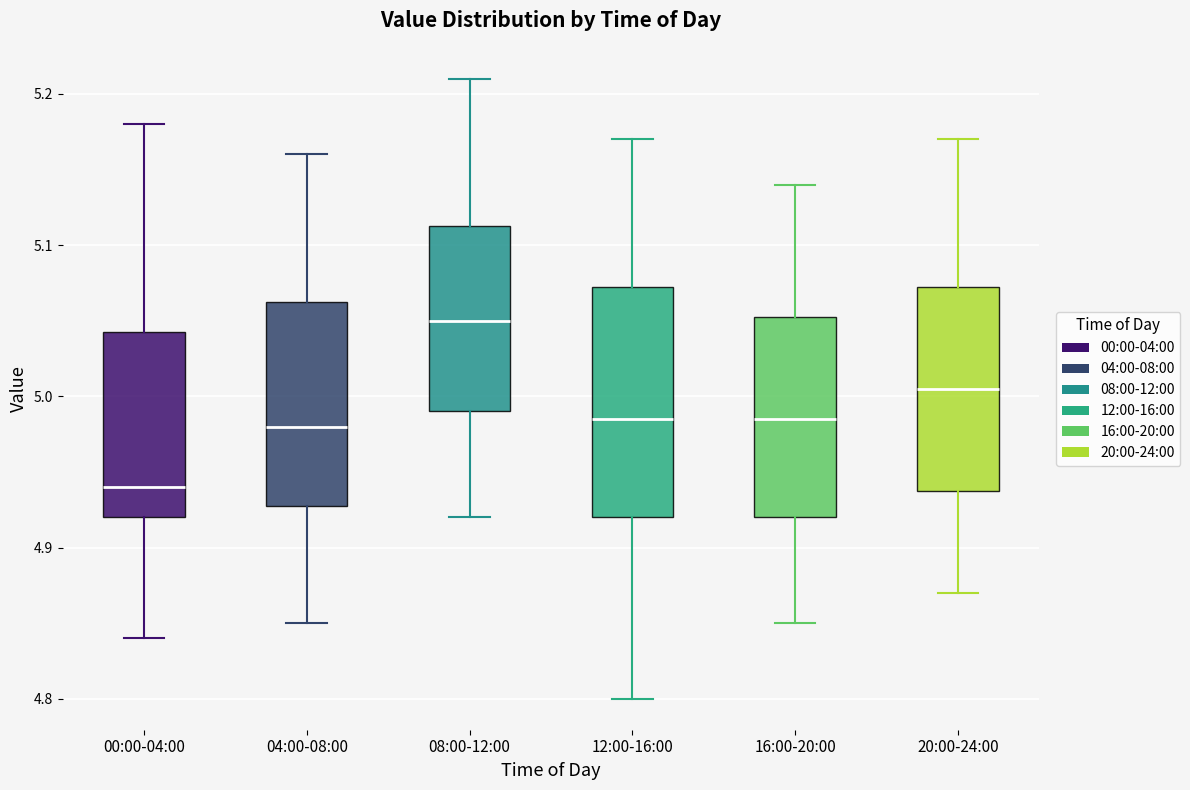

Reading left to right, read every box against the y-axis: the position of its median line, the range the box covers, and the ends of its whiskers. The values are not printed on the chart, so give them approximately, as read against the axis.

00:00-04:00: median 4.94, box 4.92 to 5.04, whiskers 4.84 to 5.18
04:00-08:00: median 4.98, box 4.93 to 5.06, whiskers 4.85 to 5.16
08:00-12:00: median 5.05, box 4.99 to 5.11, whiskers 4.92 to 5.21
12:00-16:00: median 4.99, box 4.92 to 5.07, whiskers 4.80 to 5.17
16:00-20:00: median 4.99, box 4.92 to 5.05, whiskers 4.85 to 5.14
20:00-24:00: median 5.01, box 4.94 to 5.07, whiskers 4.87 to 5.17